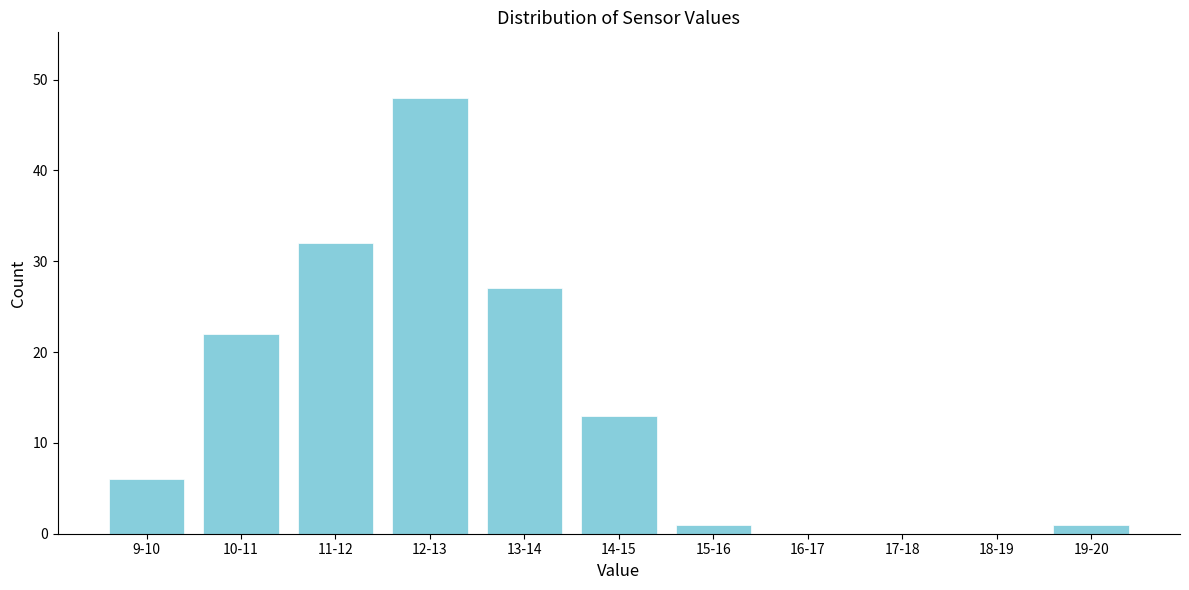

Reading right to left, list all the values displayed in this chart.

19-20=1	18-19=0	17-18=0	16-17=0	15-16=1	14-15=13	13-14=27	12-13=48	11-12=32	10-11=22	9-10=6